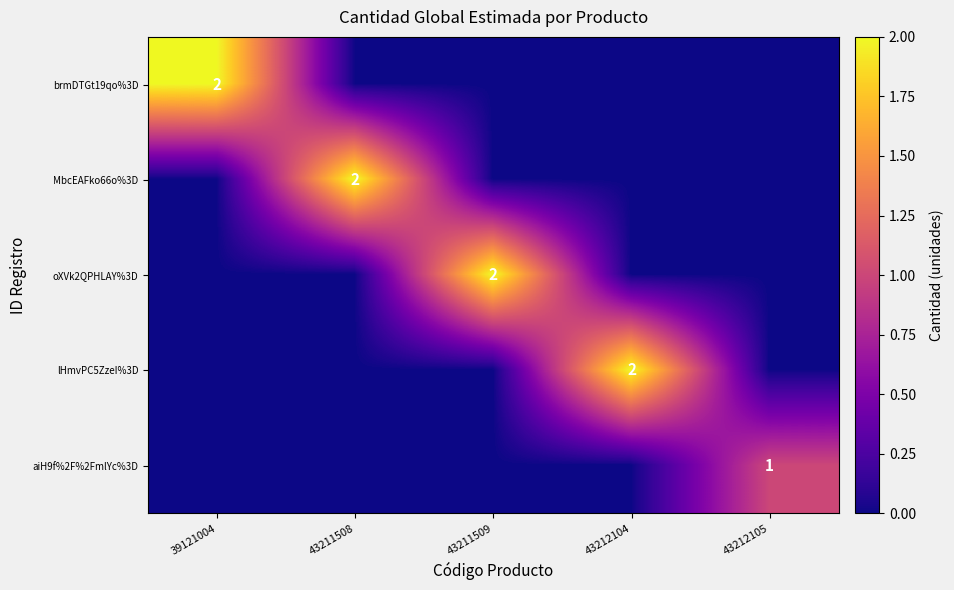

Is it true that MbcEAFko66o%3D equals 2 at 43211508?

True